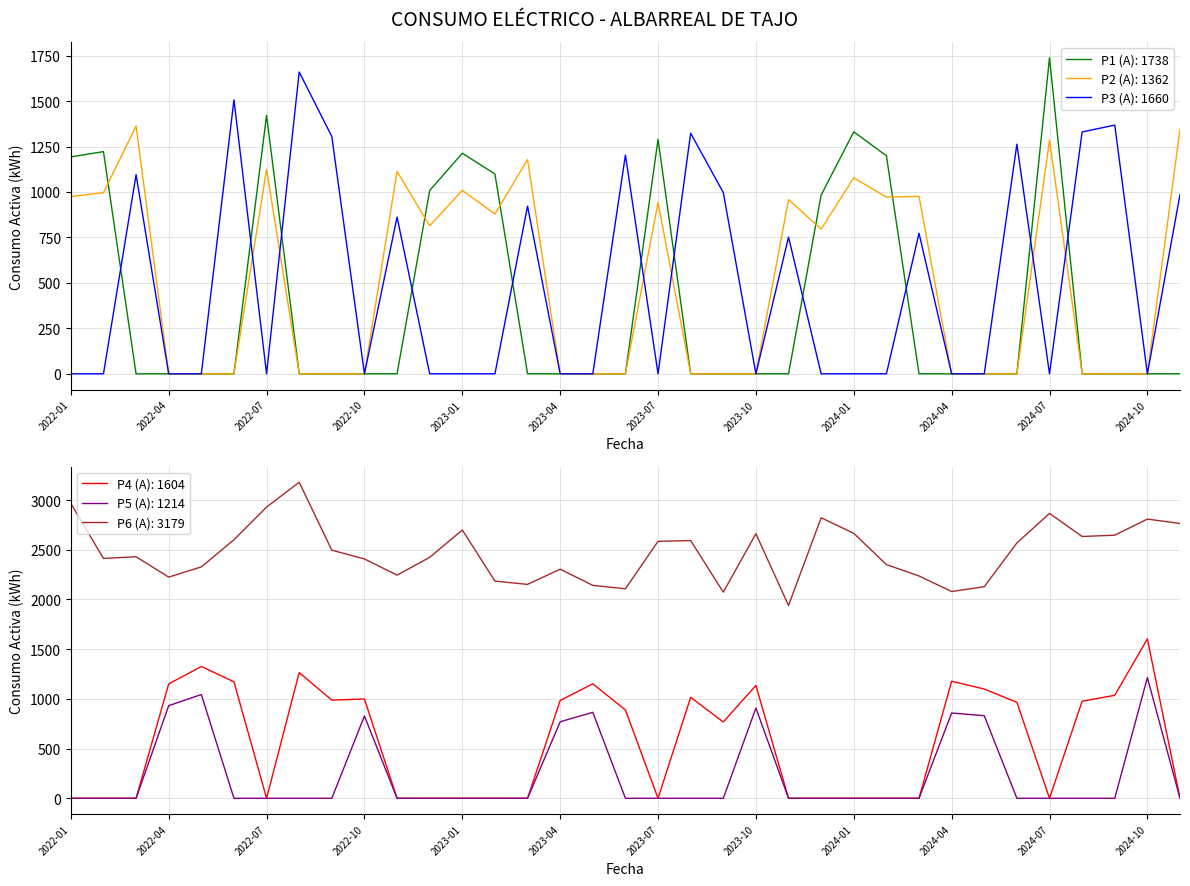

True or false: P5 (A) has a value of 640 at 2023-02.

False